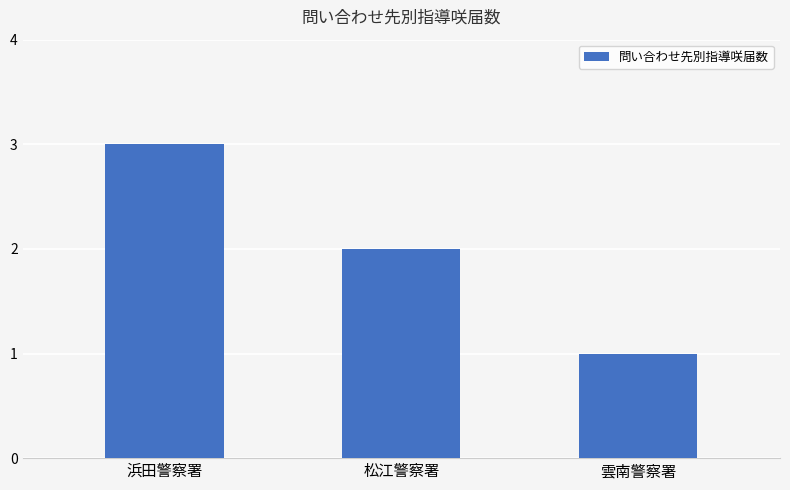

Does the chart contain any negative values?

No